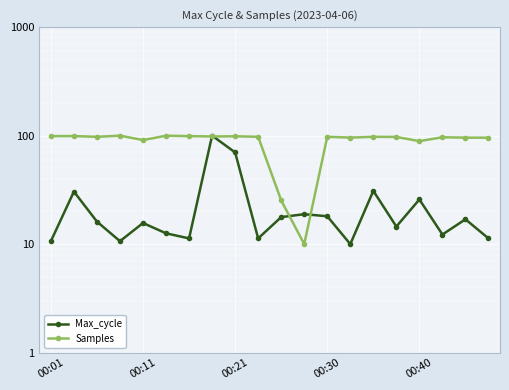

After their last crossing, which series has the higher values: Max_cycle or Samples?

Samples